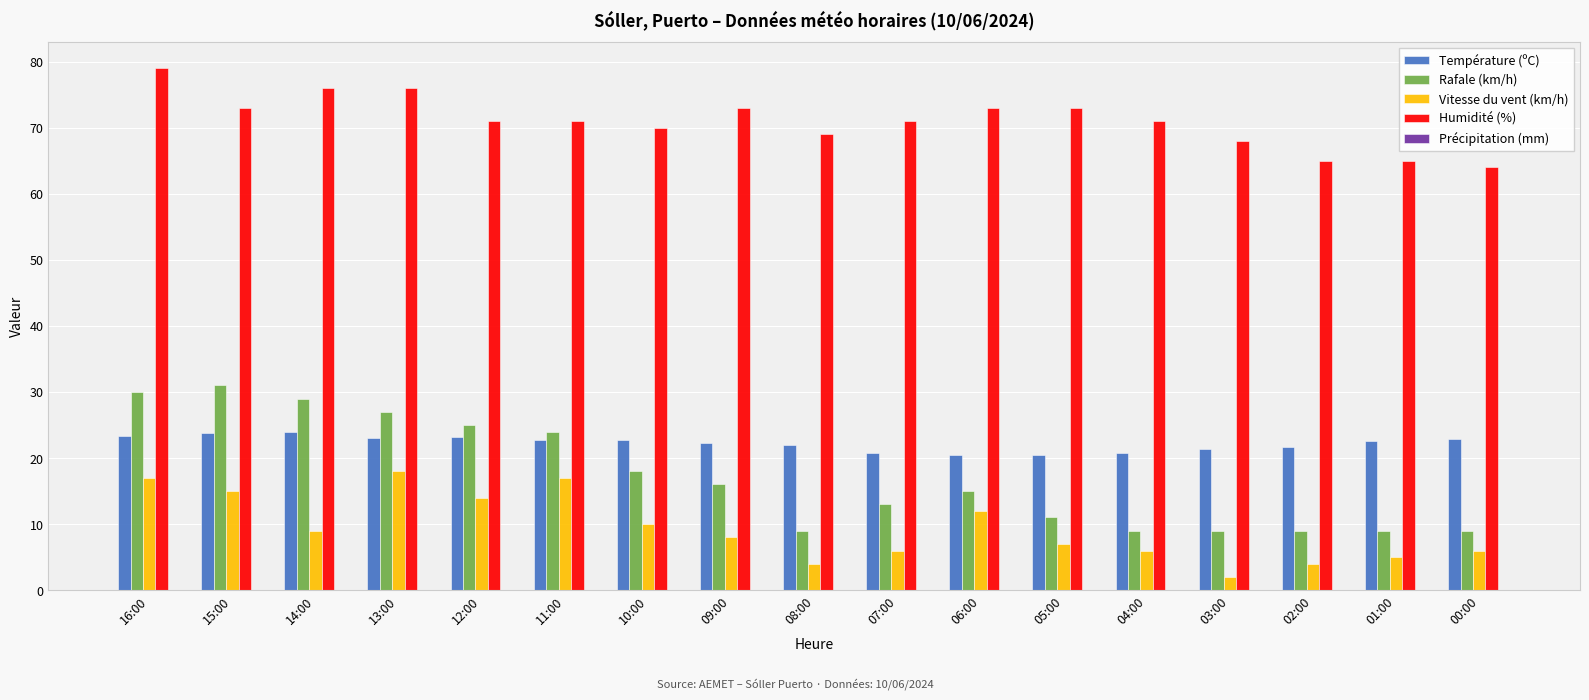

What is the difference between the highest and lowest values at 06:00?

61.0